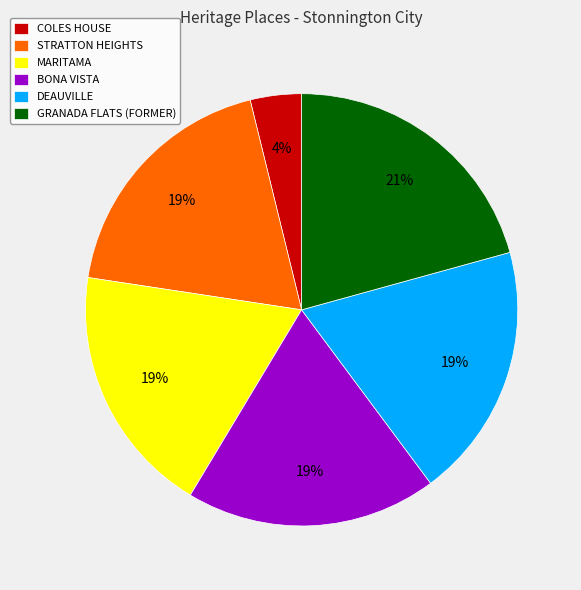

What percentage is the BONA VISTA slice, to the nearest percent?

19%